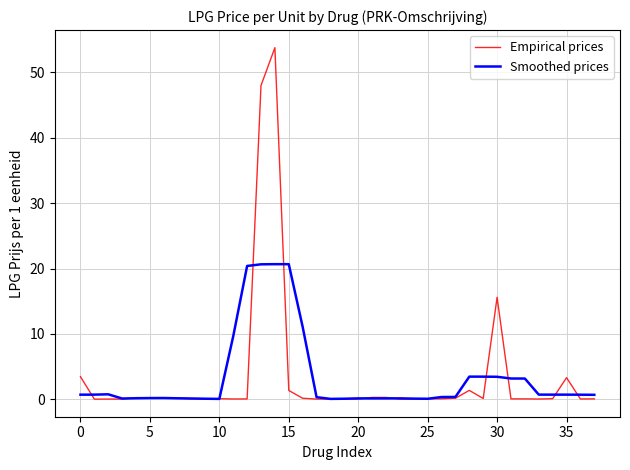

What is the greatest value displayed?

53.8